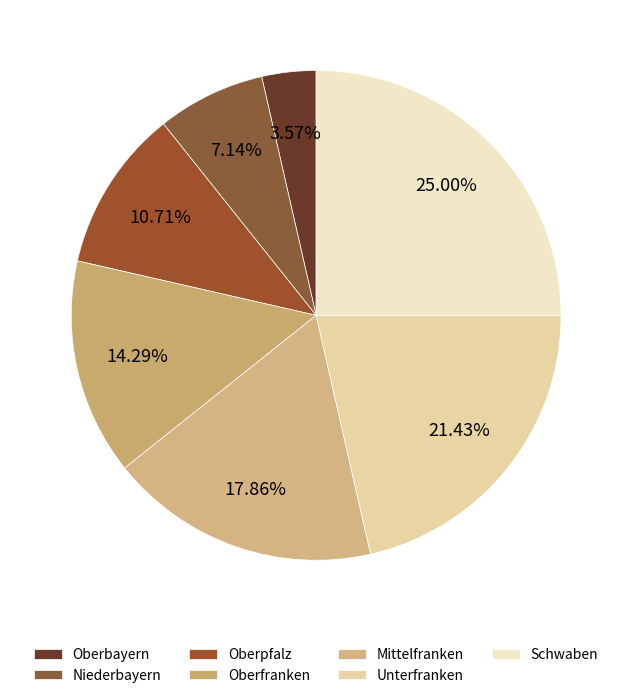

What is the ratio of the value at Niederbayern to the value at Oberpfalz?

0.7